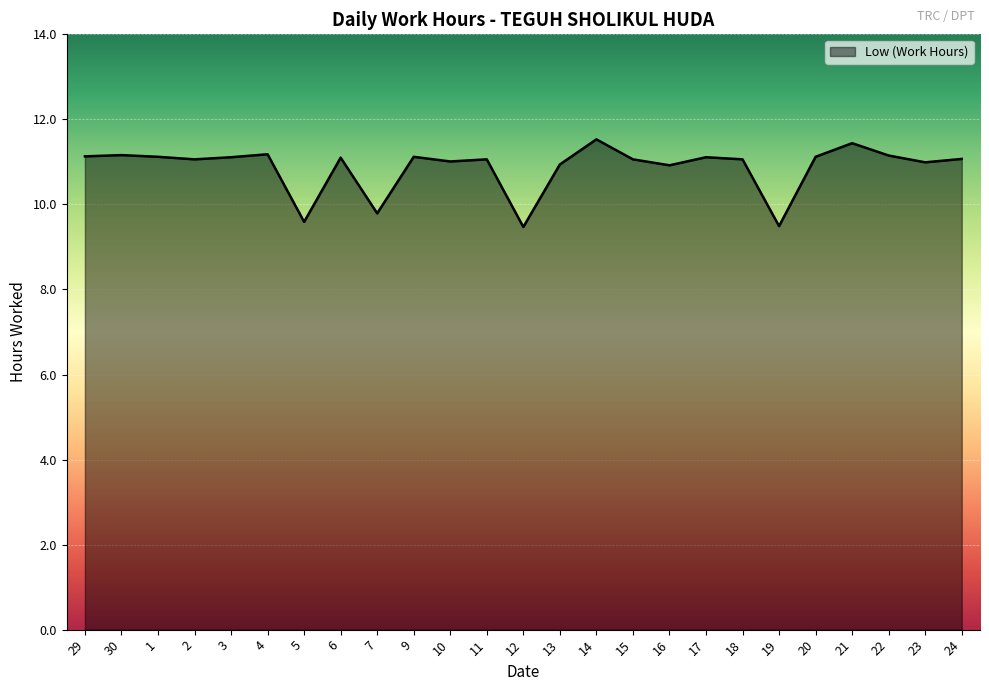

What is the difference between the maximum and minimum values?

2.1